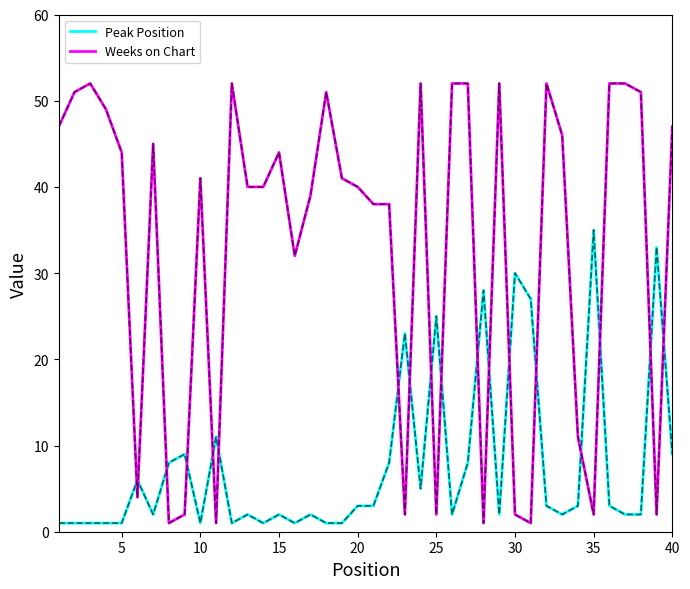

Which series has the largest range (max minus min)?

Weeks on Chart